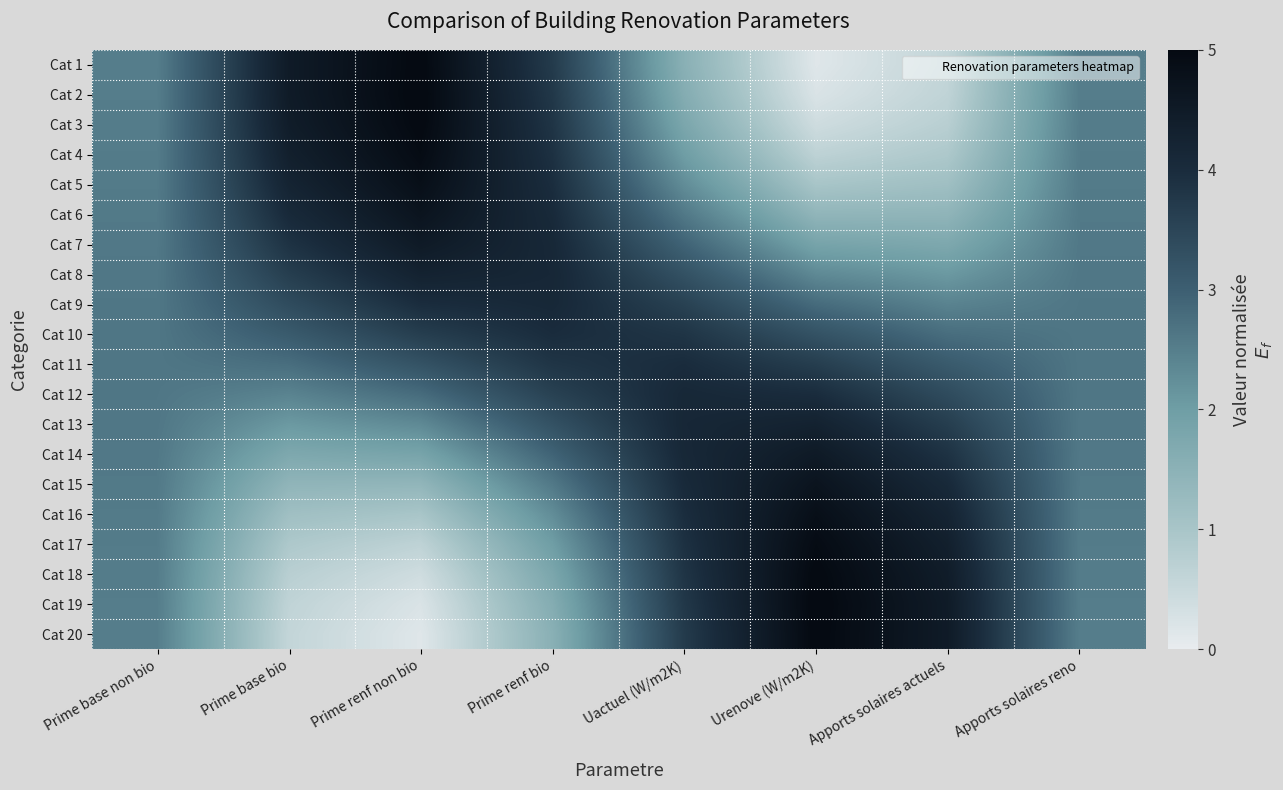

List the series in order of their peak value, lowest first.

Cat 10, Cat 11, Cat 12, Cat 9, Cat 13, Cat 8, Cat 14, Cat 7, Cat 15, Cat 6, Cat 5, Cat 16, Cat 4, Cat 17, Cat 3, Cat 18, Cat 1, Cat 20, Cat 2, Cat 19